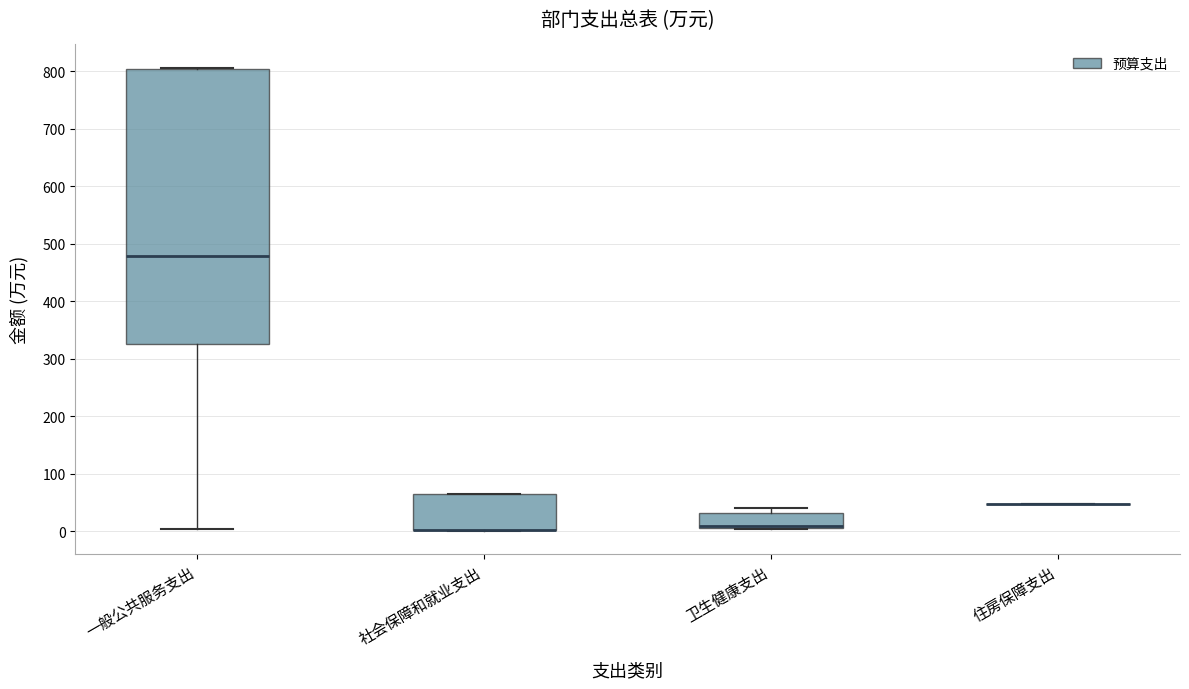

Comparing the boxes themselves (not the whiskers), which one is the tallest?

一般公共服务支出